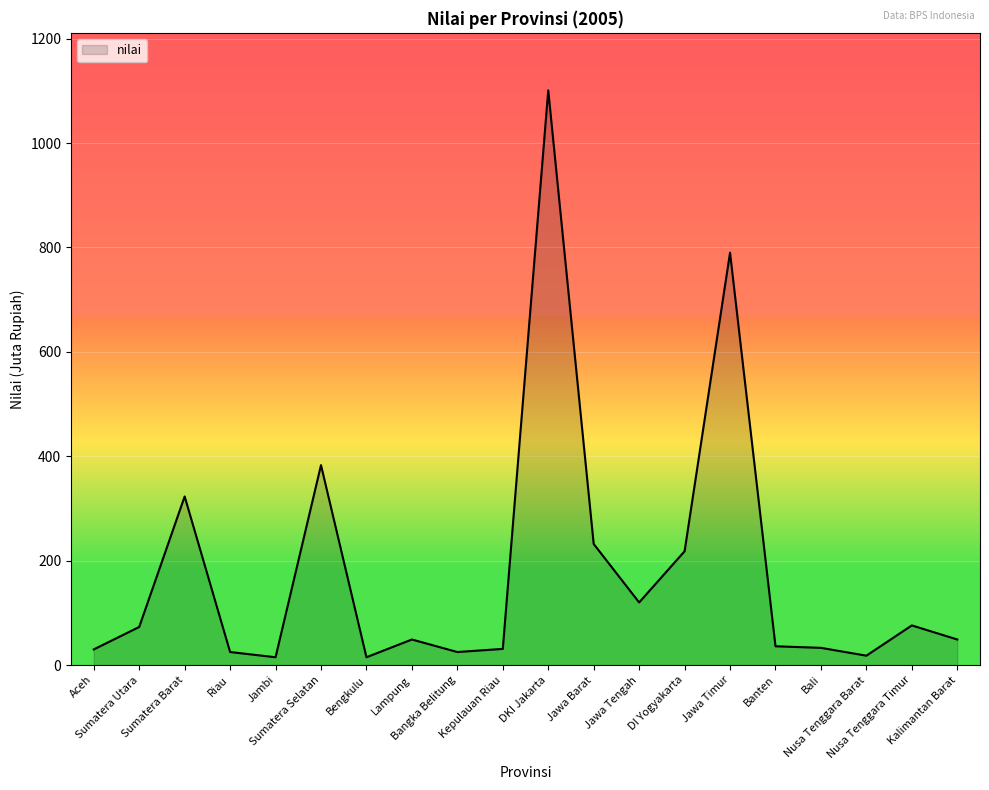

What is the greatest value displayed?

1101